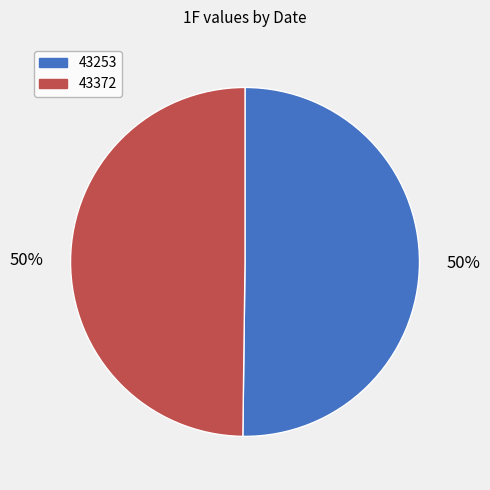

Combined, do 43372 and 43253 account for over 50%?

Yes